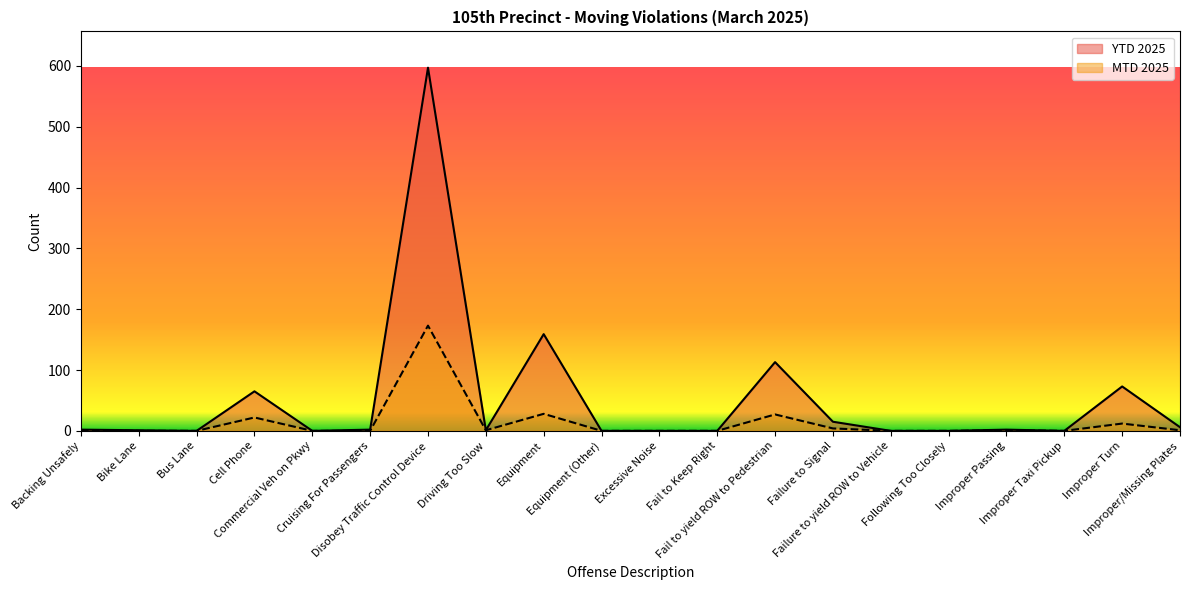

List the series in order of their peak value, highest first.

YTD 2025, MTD 2025